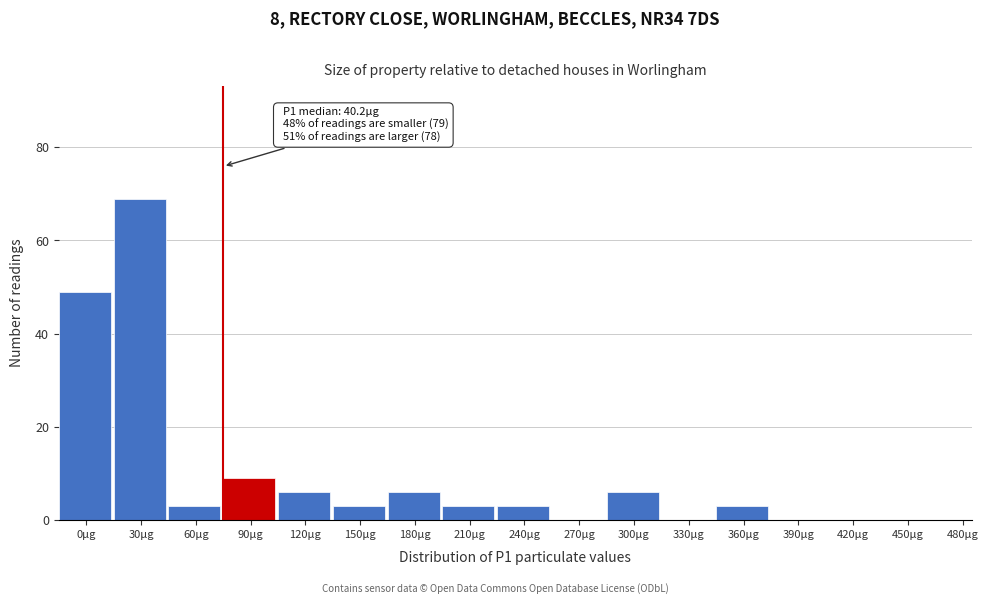

What is the greatest value displayed?

69